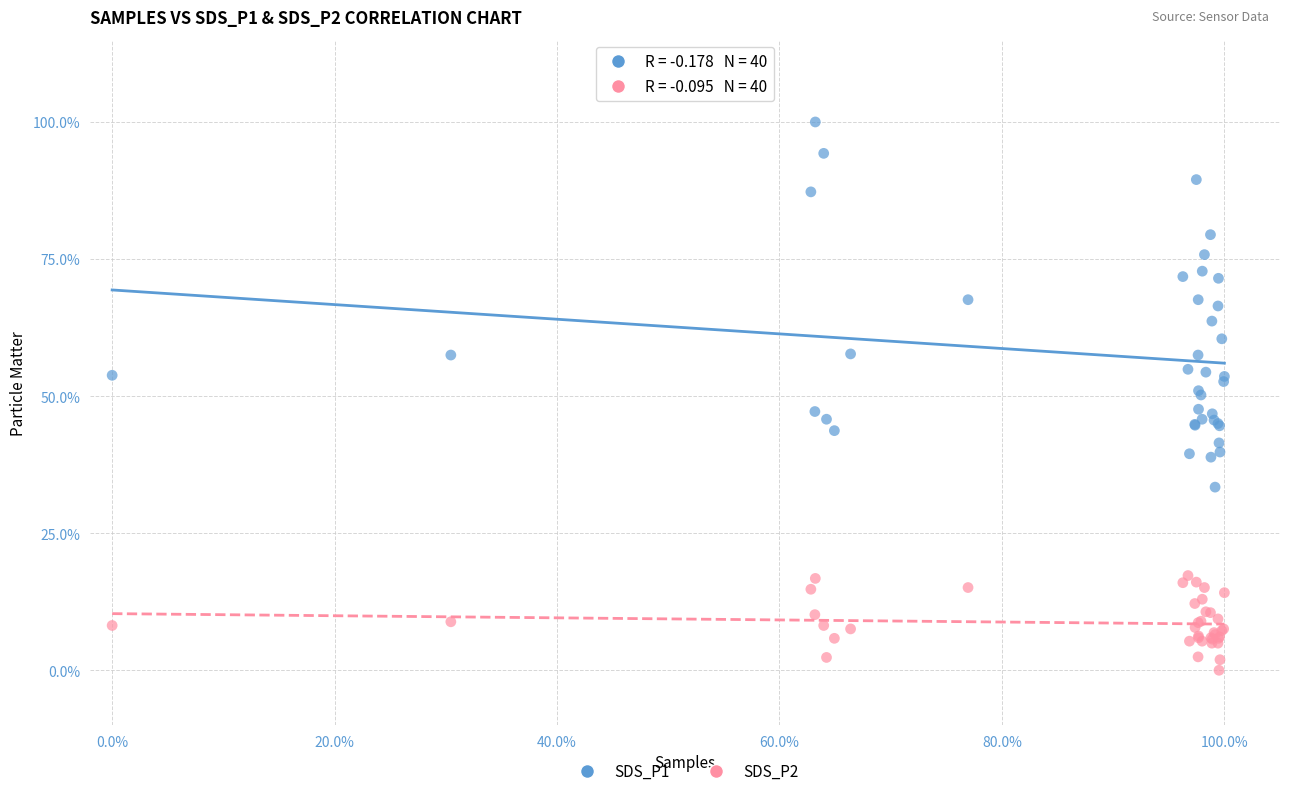

What are all the series names shown in the legend?

SDS_P1, SDS_P2